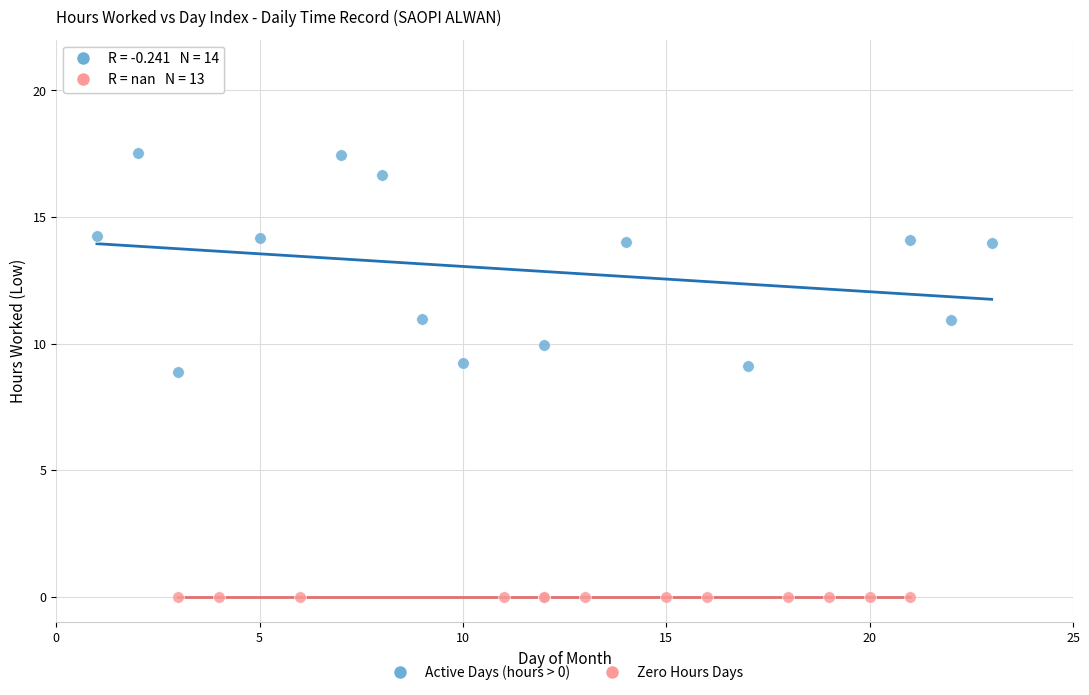

Which series contains the lowest Y value?

Zero Hours Days